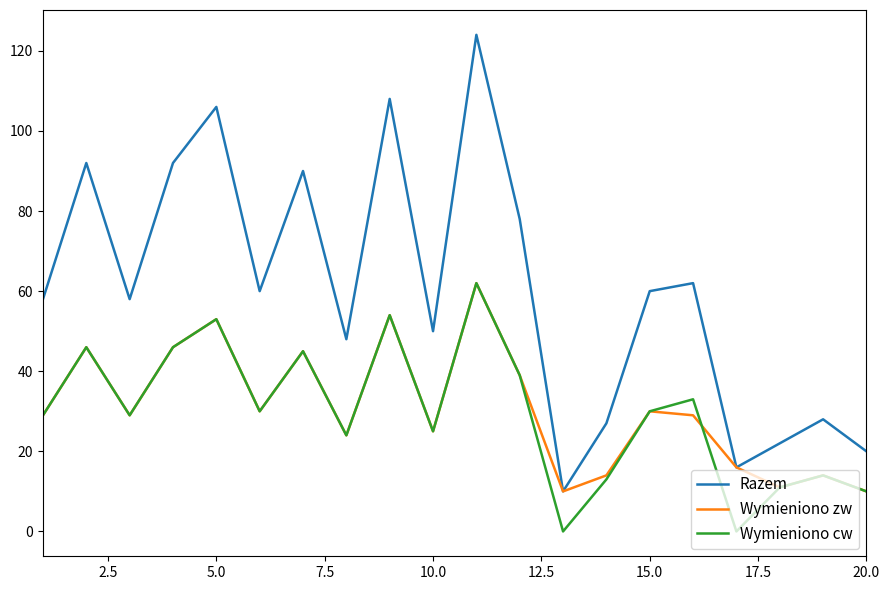

True or false: Wymieniono cw and Razem cross at least once.

False